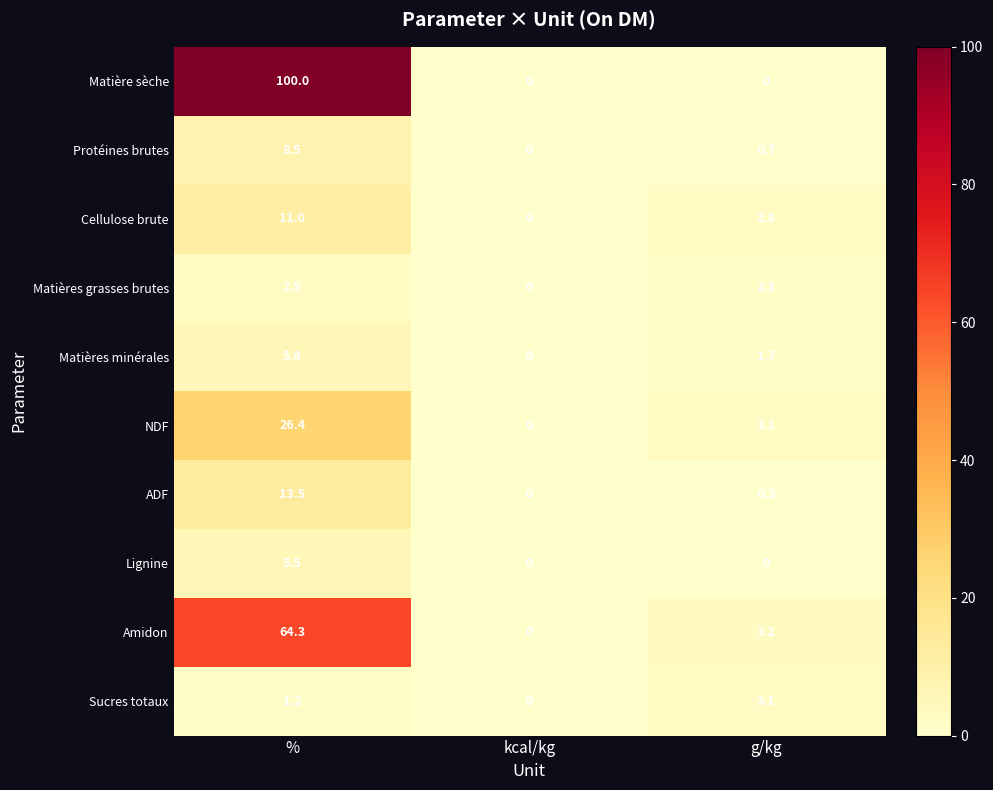

The Matières minérales series shows 1.7 at g/kg. True or false?

True